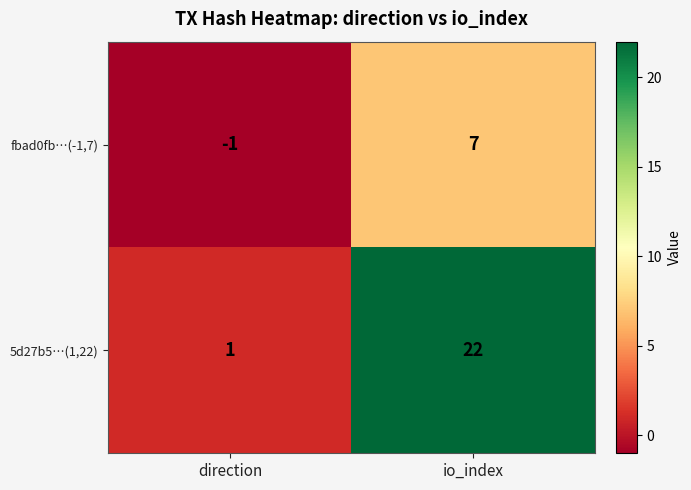

At how many categories does at least one series exceed 17?

1